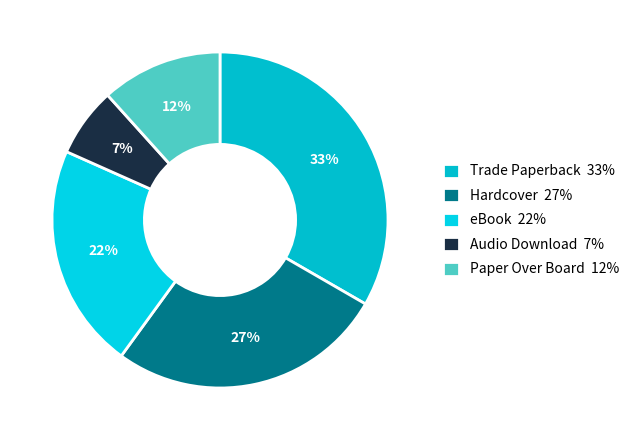

Combined, do Paper Over Board and Audio Download account for over 50%?

No